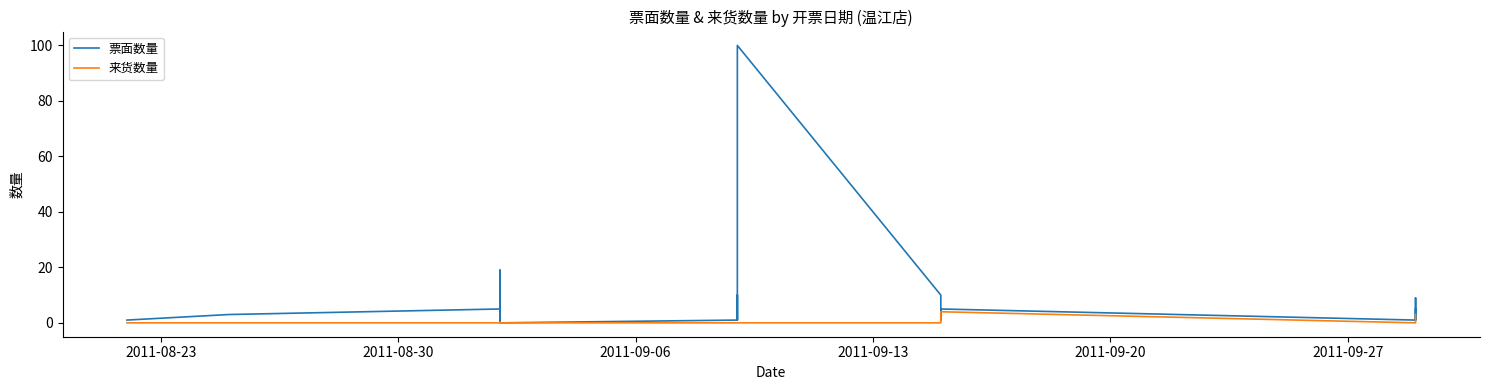

True or false: 票面数量 and 来货数量 intersect in this chart.

False